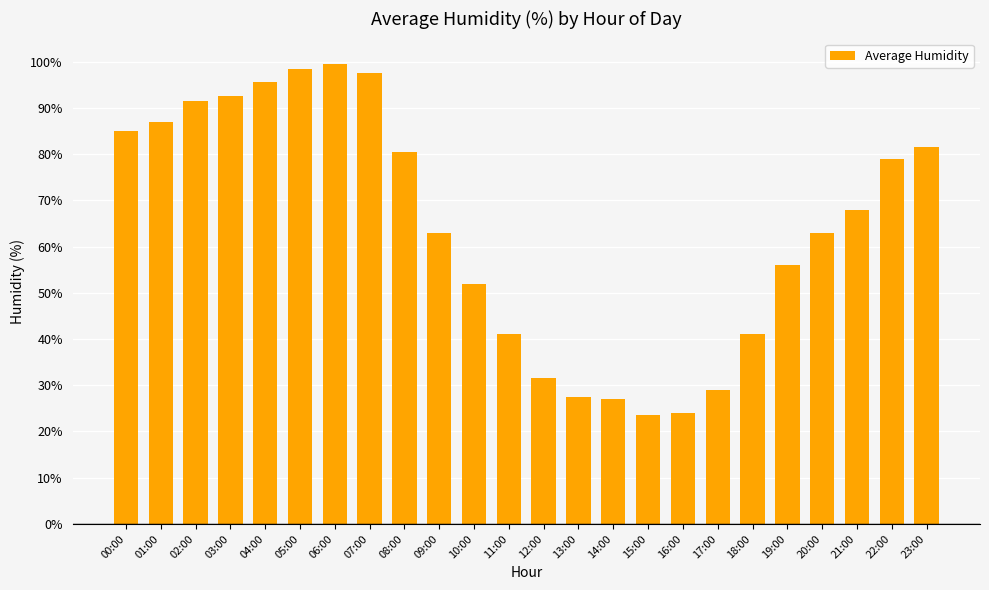

What is the difference between the values at 18:00 and 13:00?

13.5